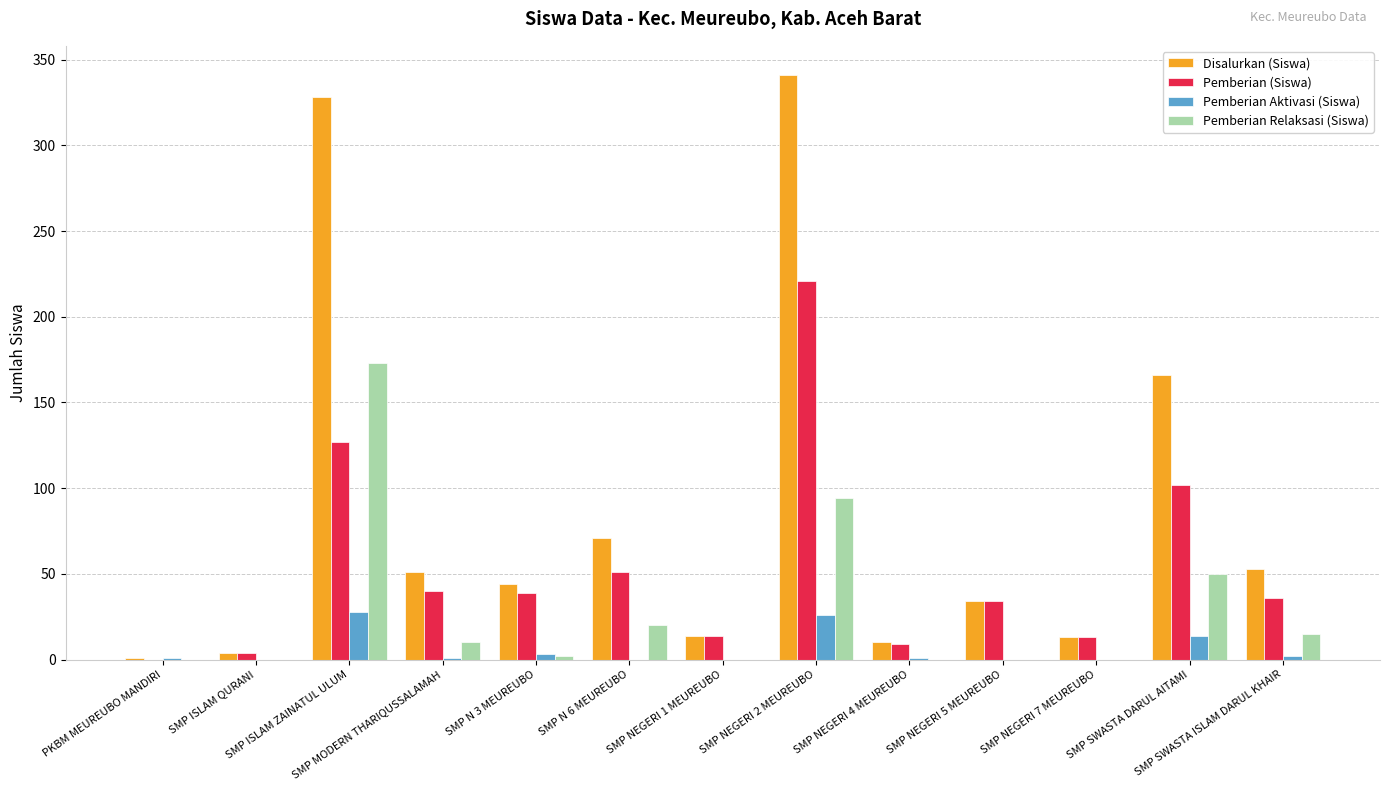

What is the sum of all Pemberian Relaksasi (Siswa) values?

364